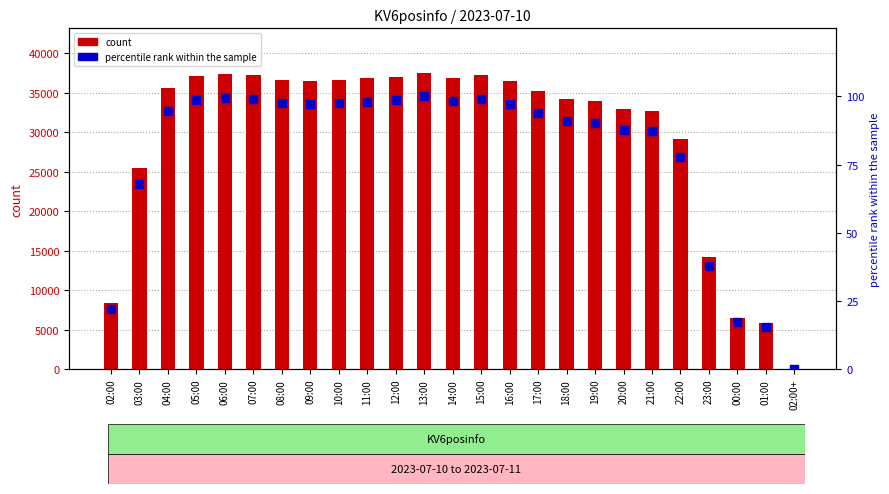

Is the value of count at 06:00 greater than the value of percentile rank within the sample at 15:00?

Yes